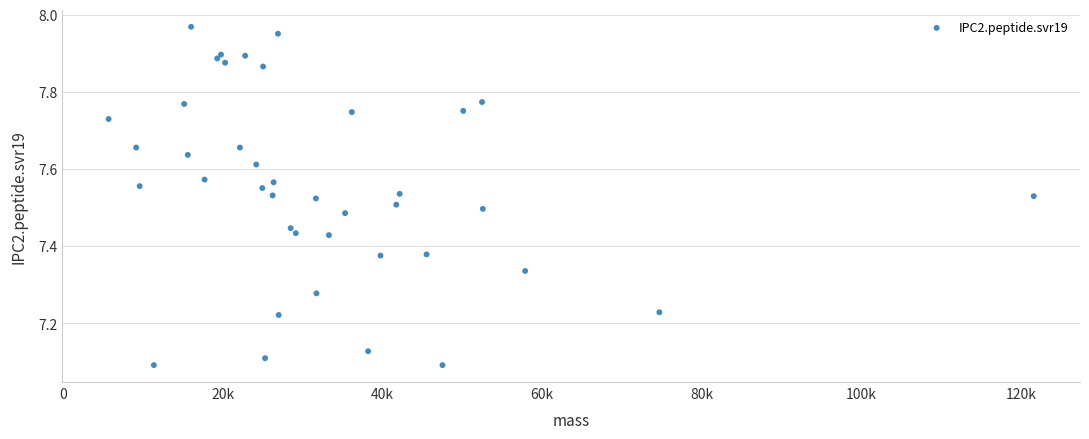

What is the range of Y values (max minus min)?

0.9